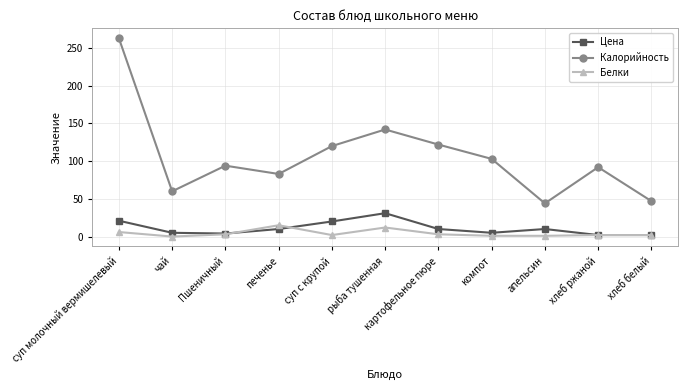

Which series has the largest range (max minus min)?

Калорийность